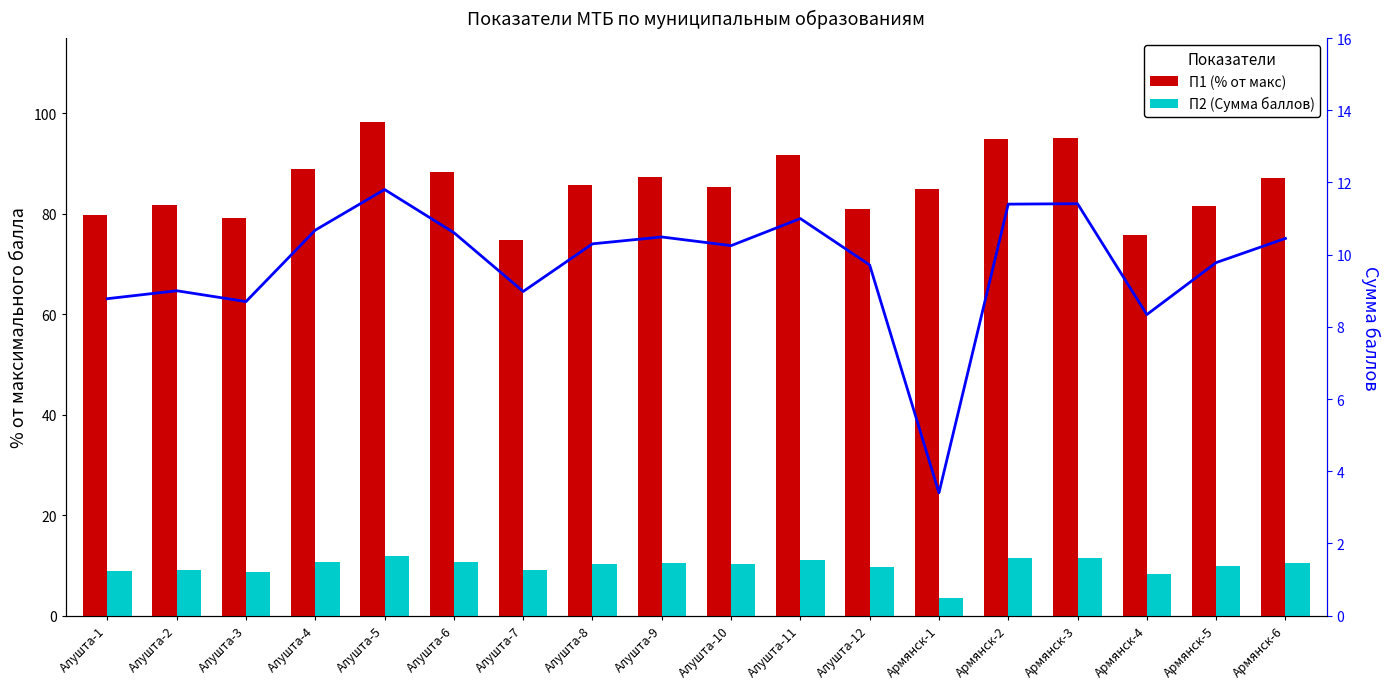

At which category is the sum across all series the highest?

Алушта-5